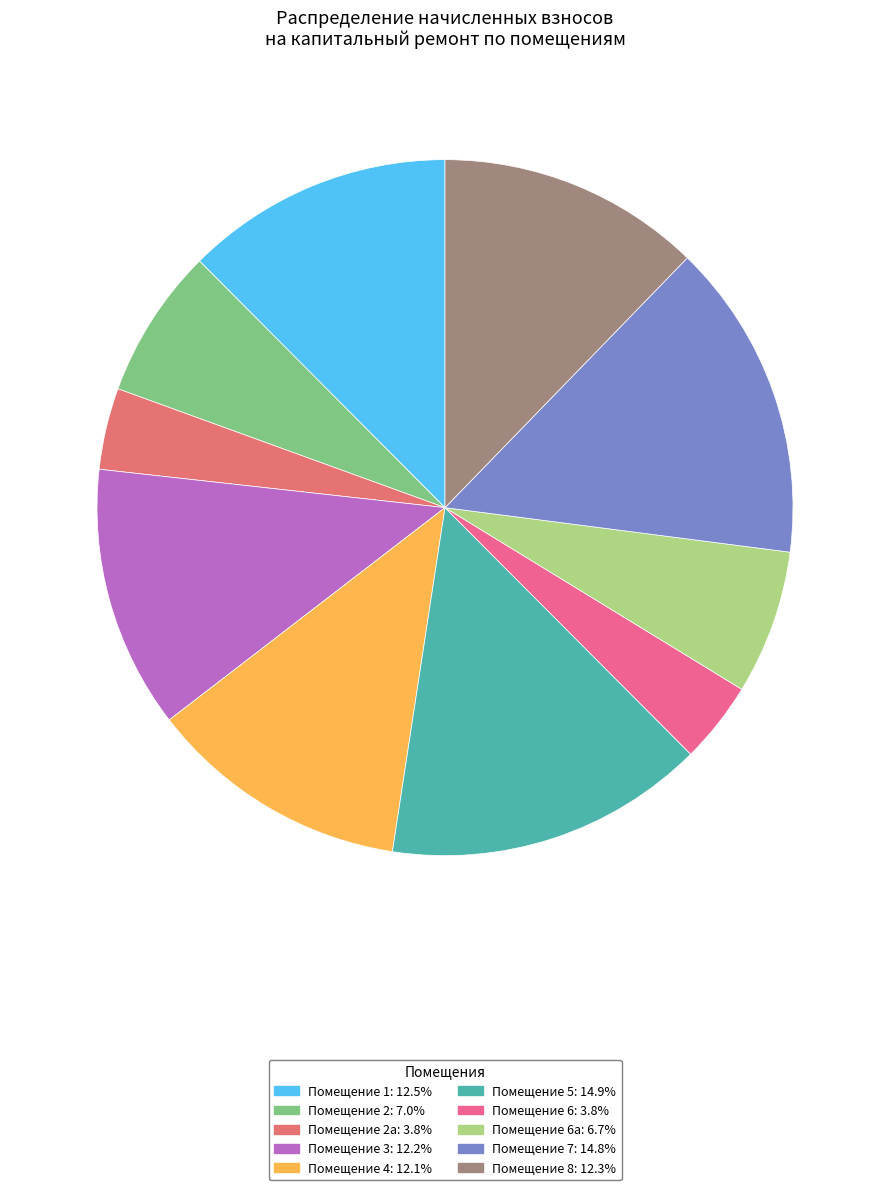

Count the number of slices in the pie.

10